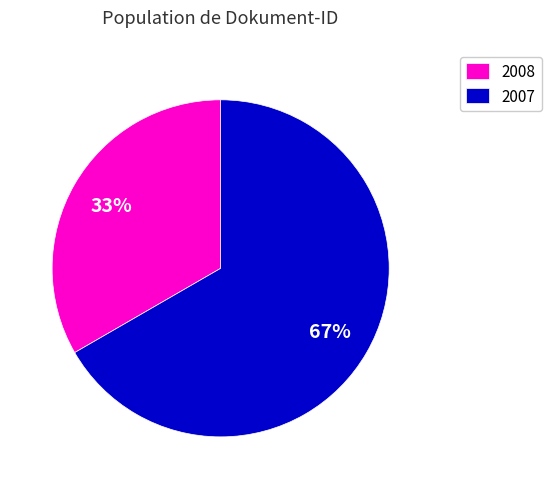

Does any single category account for the majority?

Yes